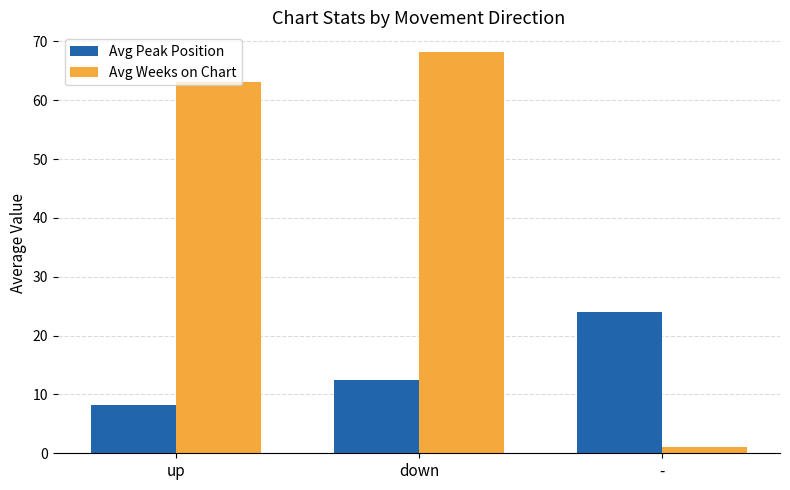

What are all the series names shown in the legend?

Avg Peak Position, Avg Weeks on Chart